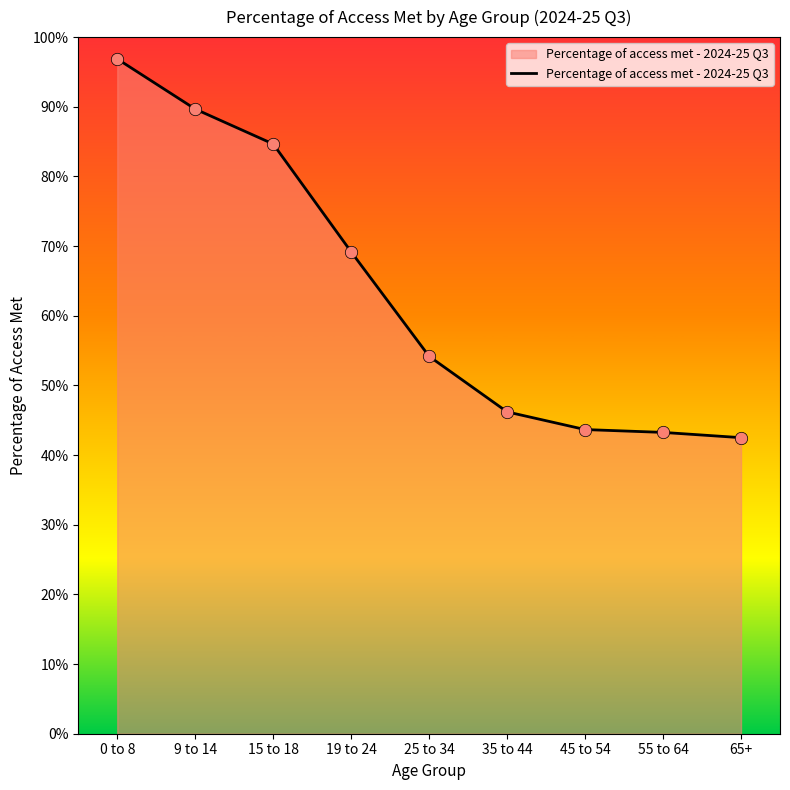

What is the change in value from 25 to 34 to 65+?

-0.1